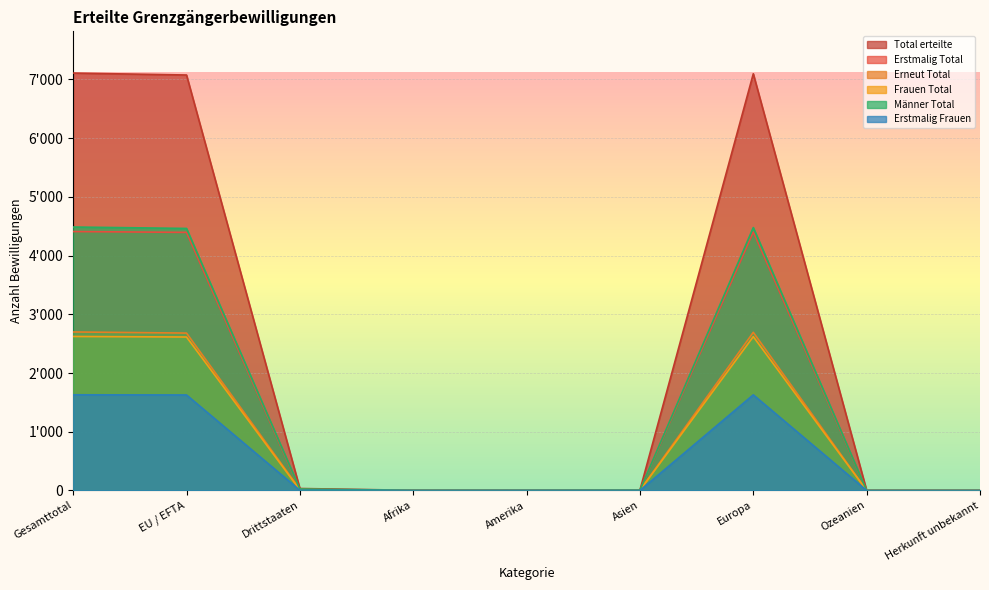

How many series are shown in this chart?

6